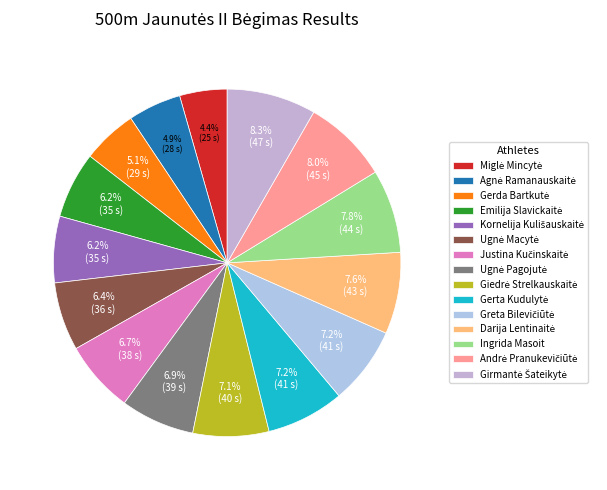

To the nearest percent, what is the difference between the largest and smallest slice percentages?

4%